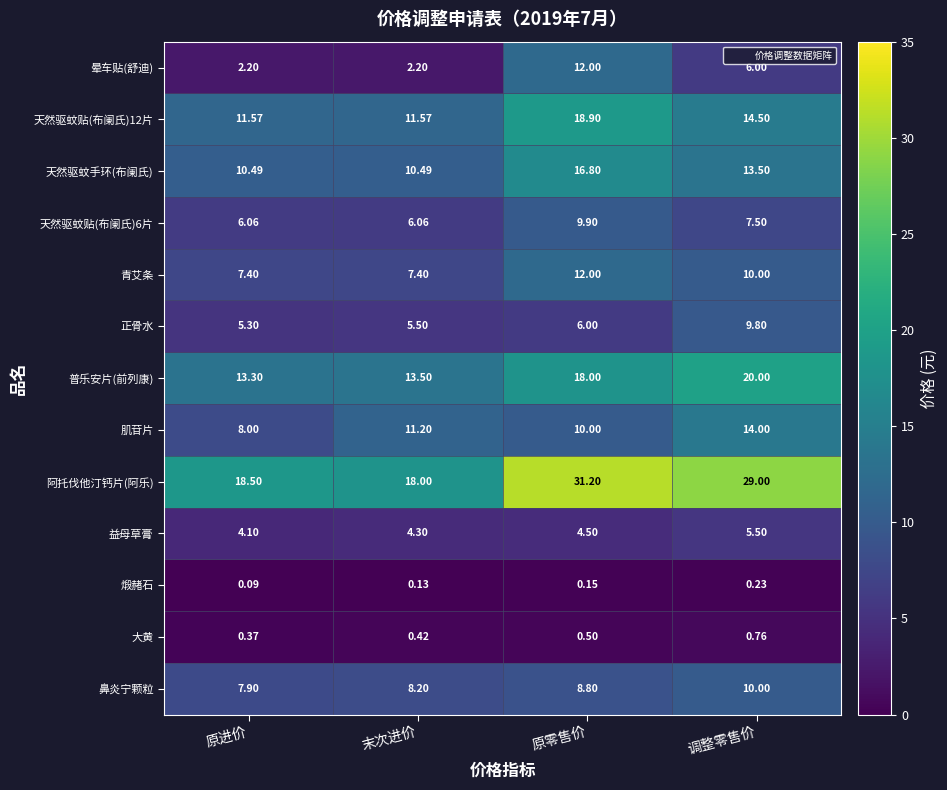

At which category does the chart reach its peak across all series?

原零售价